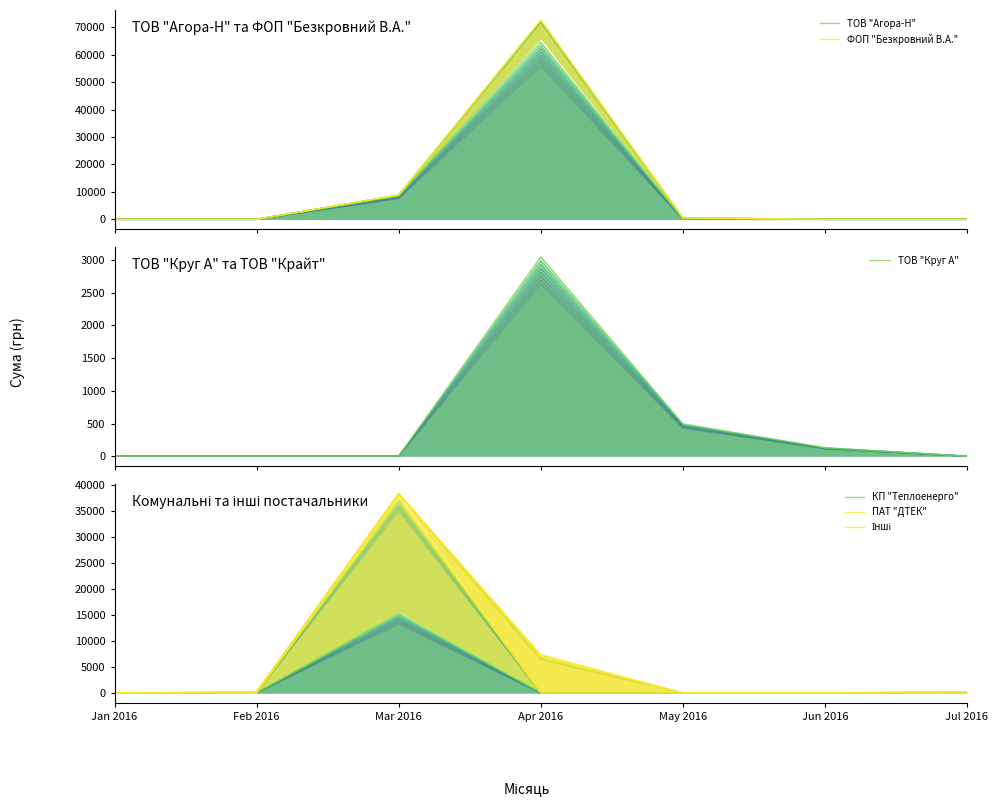

Reading right to left, extract all data points from this chart.

ТОВ "Агора-Н": Jul 2016=0.0	Jun 2016=0.0	May 2016=0.0	Apr 2016=64636.0	Mar 2016=8638.9	Feb 2016=0.0	Jan 2016=0.0
ФОП "Безкровний В.А.": Jul 2016=0.0	Jun 2016=0.0	May 2016=550.5	Apr 2016=72655.8	Mar 2016=8804.0	Feb 2016=0.0	Jan 2016=0.0
ТОВ "Круг А": Jul 2016=0.0	Jun 2016=129.5	May 2016=494.5	Apr 2016=3050.7	Mar 2016=0.0	Feb 2016=0.0	Jan 2016=0.0
КП "Теплоенерго": Jul 2016=0.0	Jun 2016=0.0	May 2016=0.0	Apr 2016=0.0	Mar 2016=15278.1	Feb 2016=0.0	Jan 2016=0.0
ПАТ "ДТЕК": Jul 2016=0.0	Jun 2016=0.0	May 2016=0.0	Apr 2016=0.0	Mar 2016=37876.8	Feb 2016=0.0	Jan 2016=0.0
Інші: Jul 2016=264.9	Jun 2016=0.0	May 2016=0.0	Apr 2016=7389.4	Mar 2016=38303.0	Feb 2016=214.4	Jan 2016=0.0